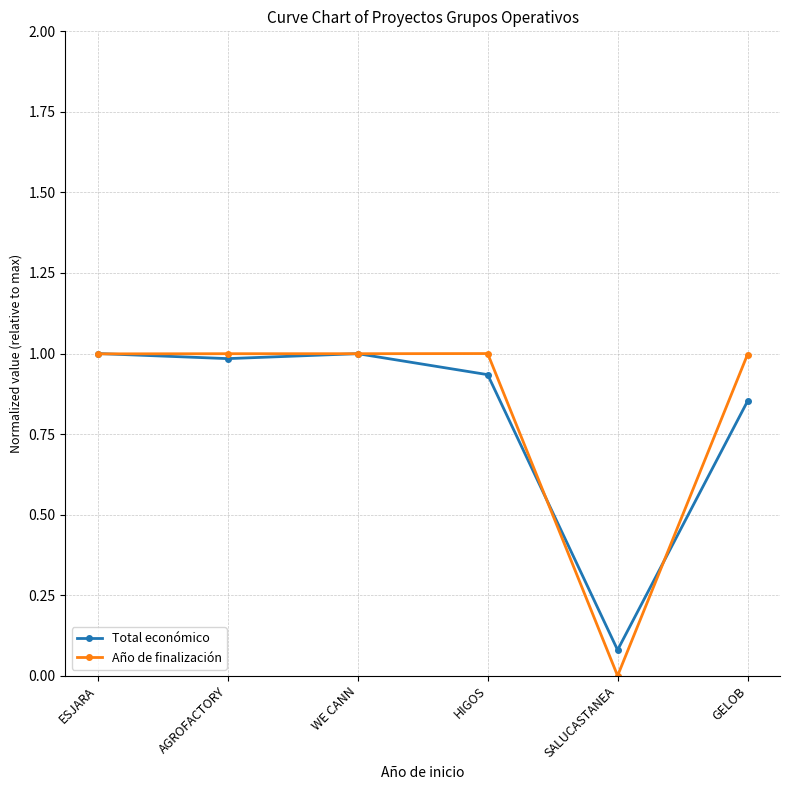

What is the greatest value displayed?

1.0